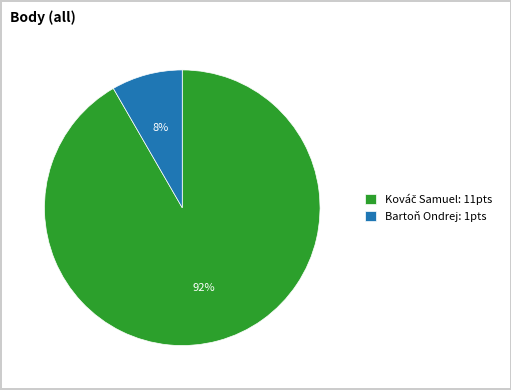

Which category has the smallest portion of the pie?

Bartoň Ondrej